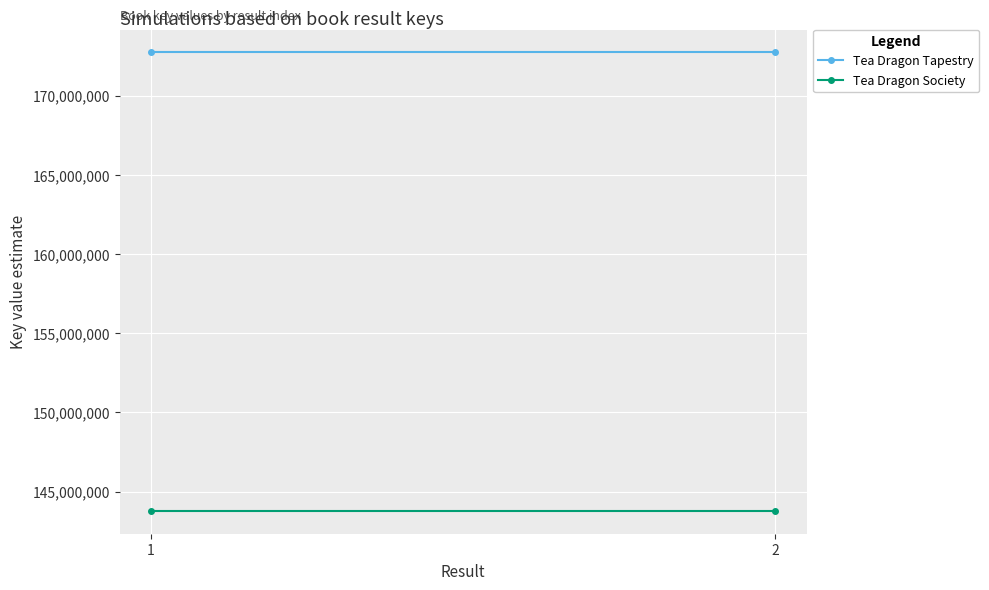

What is the sum of the Tea Dragon Society values at 1 and 2?

287584964